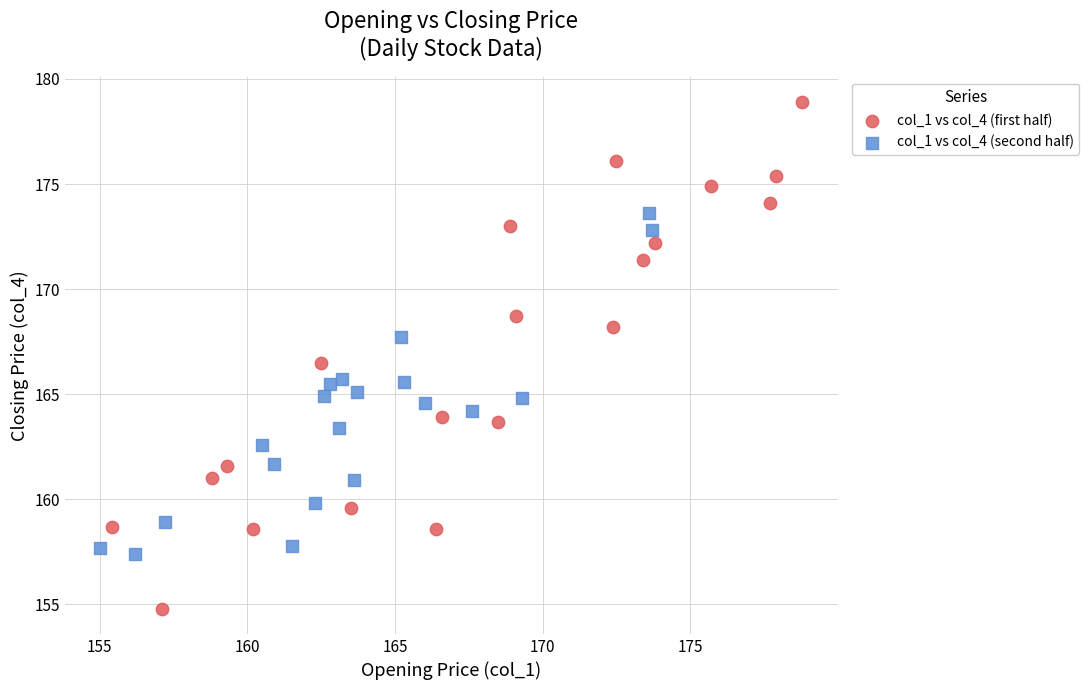

Which series has the largest Y range (max minus min)?

col_1 vs col_4 (first half)